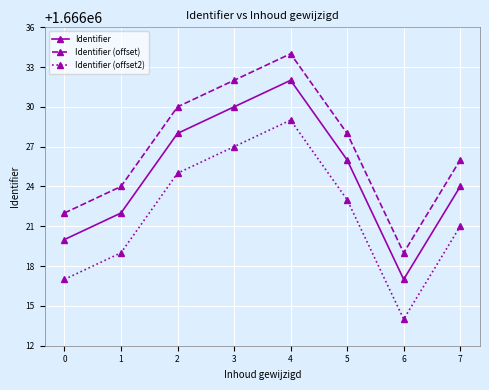

Rank the categories by Identifier (offset) value from highest to lowest.

4, 3, 2, 5, 7, 1, 0, 6